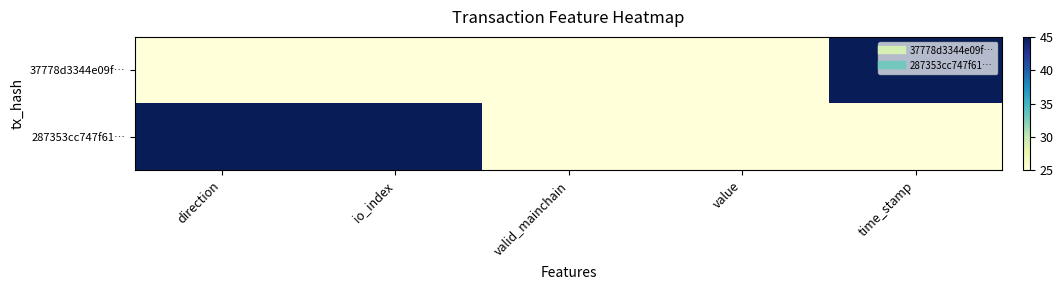

Which series has the largest total across all categories?

287353cc747f61…